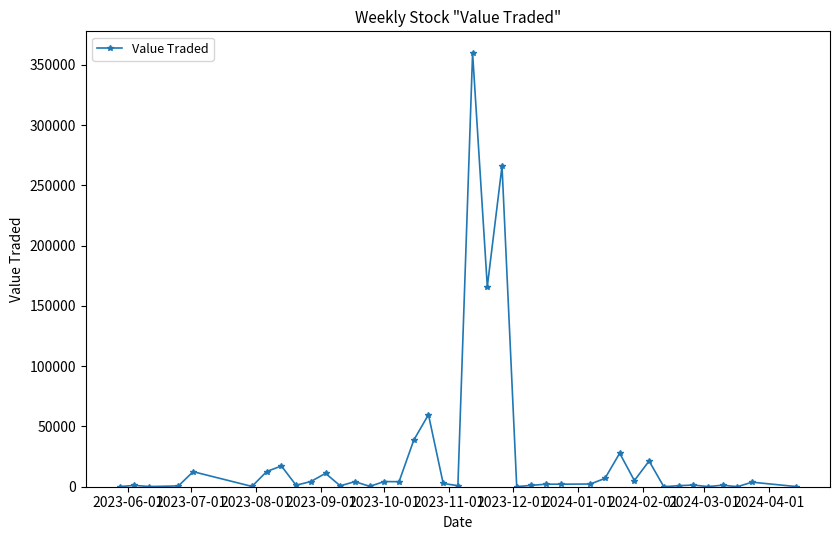

What is the greatest value displayed?

359931